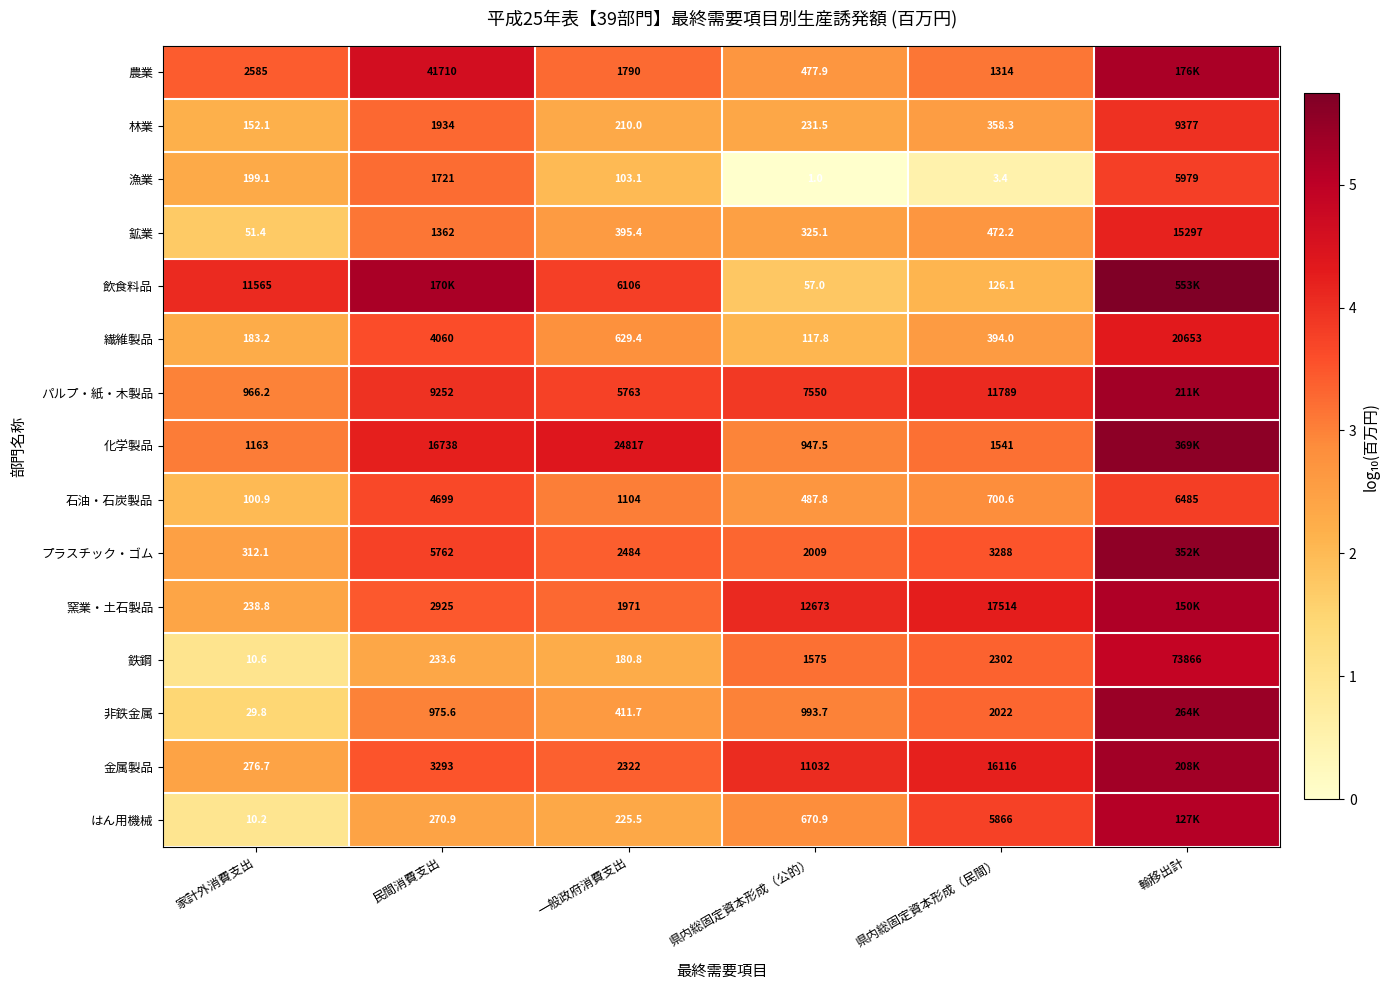

At which label is 林業 closest to 4764?

民間消費支出